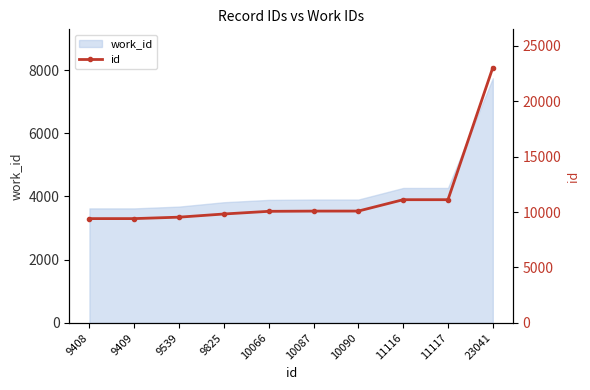

Approximately how many times larger is the value at 9408 compared to 10066?

0.9